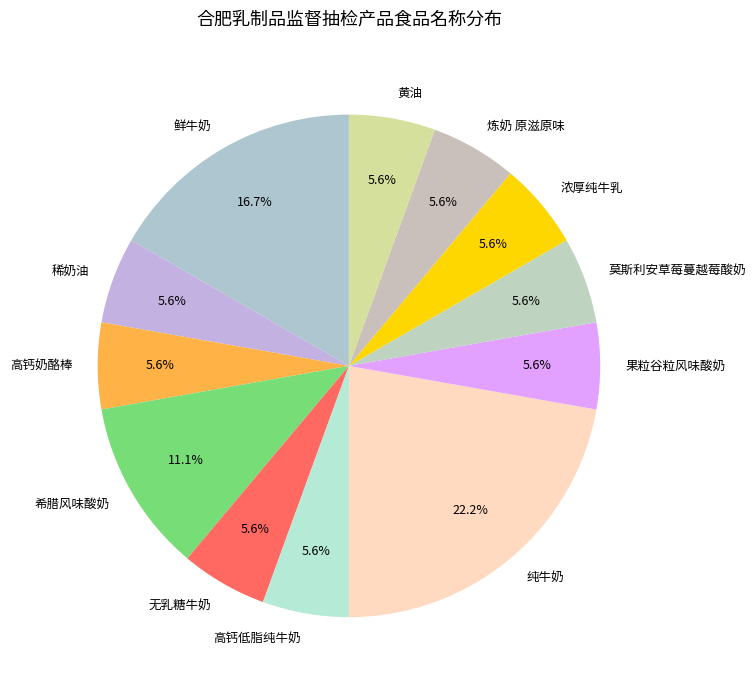

What portion of the pie excludes 高钙低脂纯牛奶?

94.4%